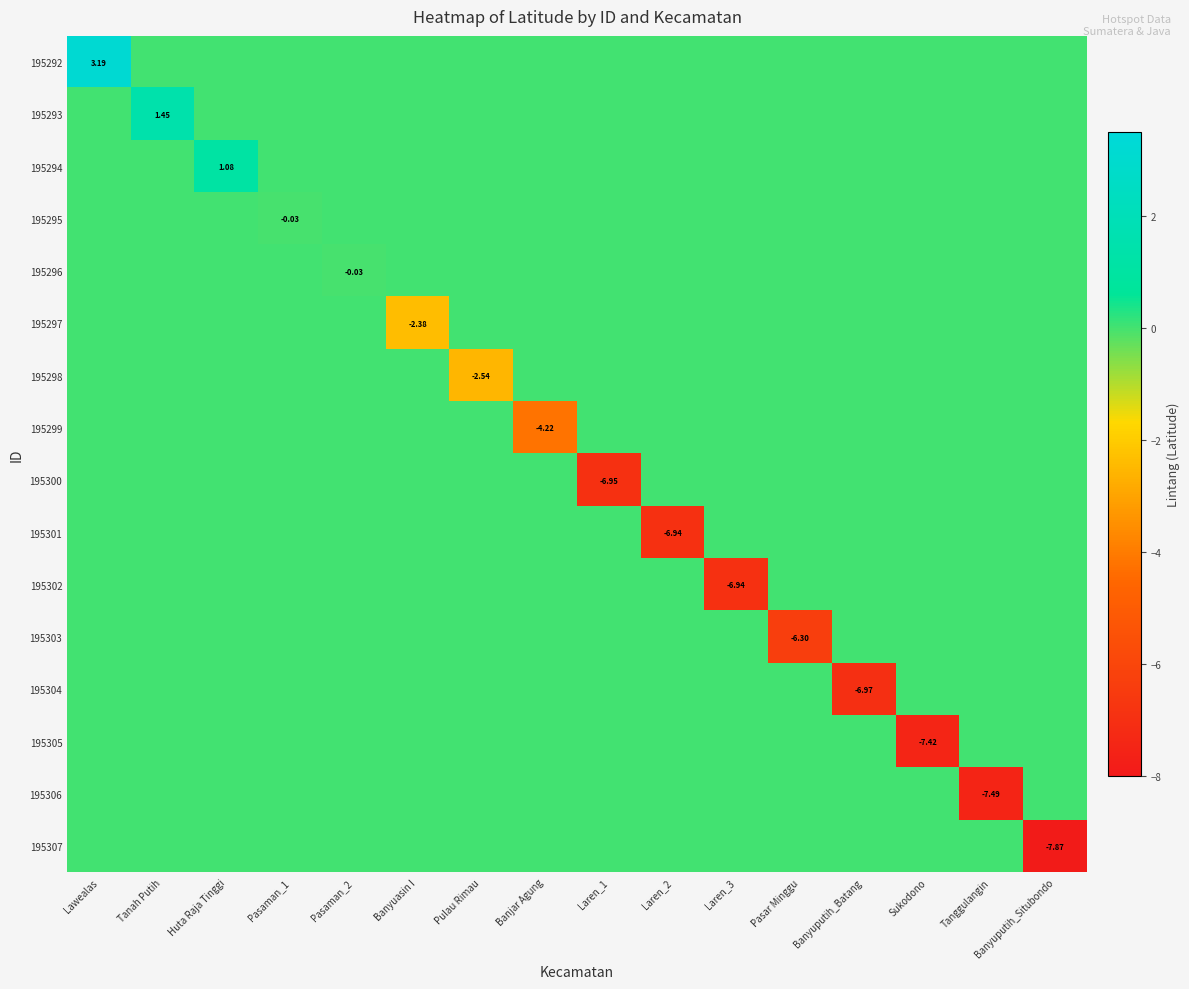

True or false: 195301 has a value of 2.9 at Huta Raja Tinggi.

False